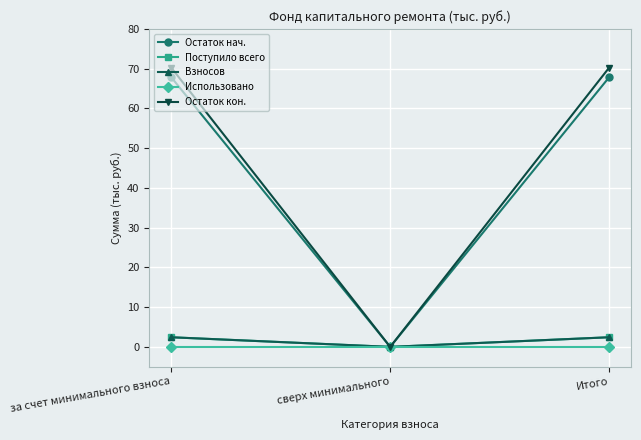

Rank the series by their maximum value, from highest to lowest.

Остаток кон., Остаток нач., Поступило всего, Взносов, Использовано